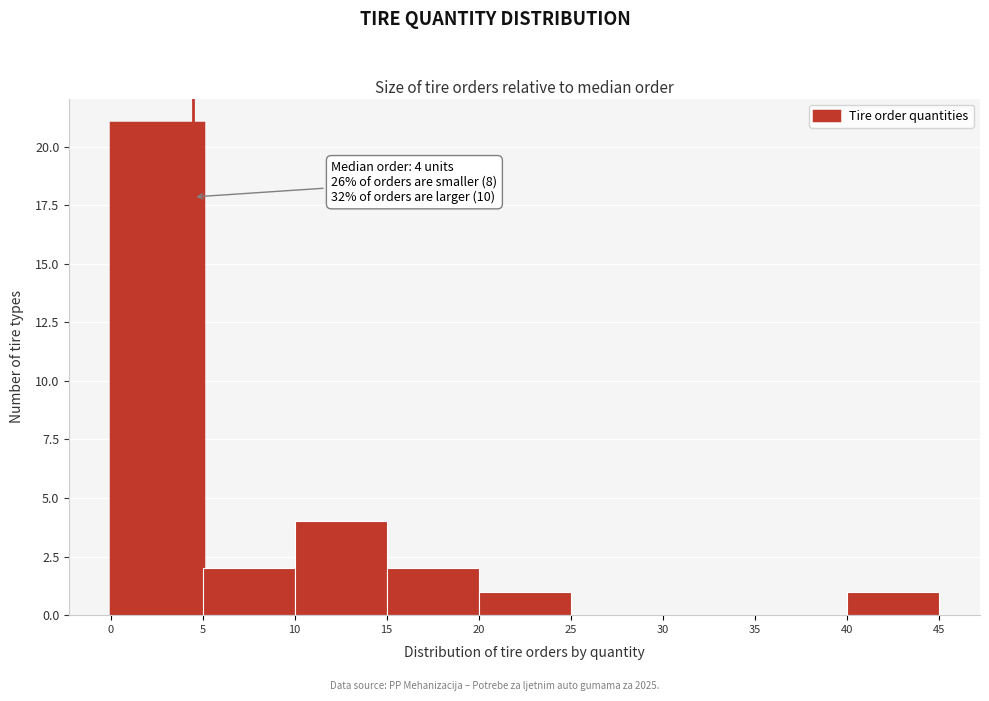

Over which range of the x-axis is the bar tallest?

0 to 5